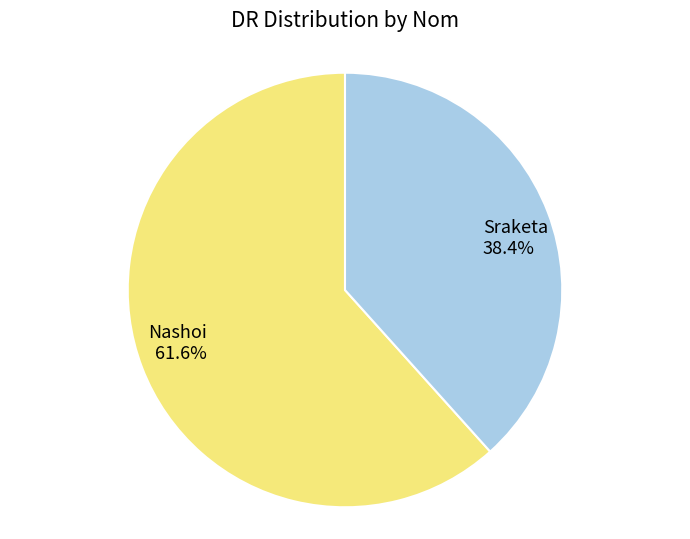

Approximately how many times larger is the value at Sraketa compared to Nashoi?

0.6